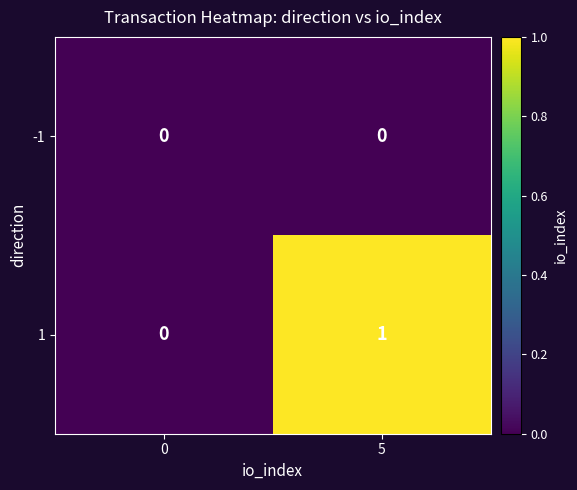

At which category is the sum across all series the highest?

5